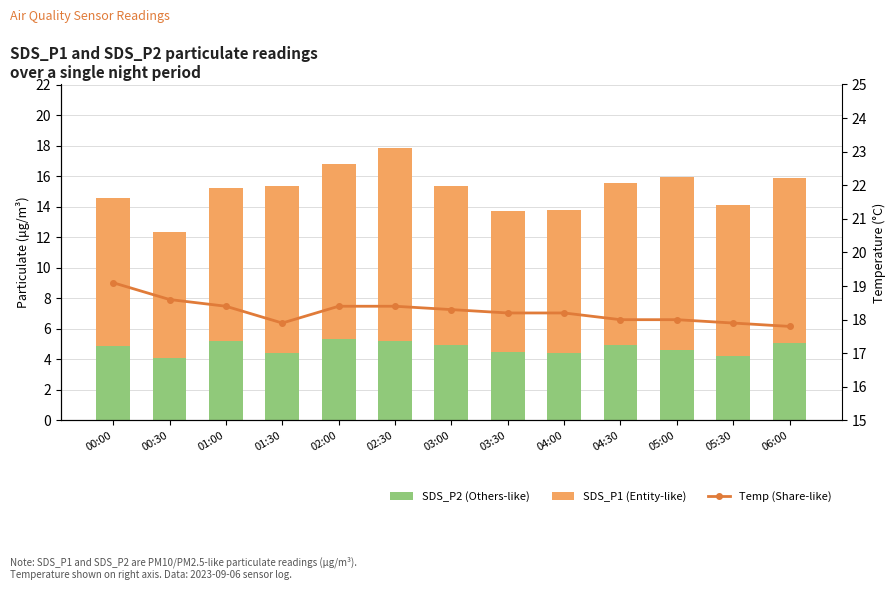

At how many categories does at least one series exceed 11?

13